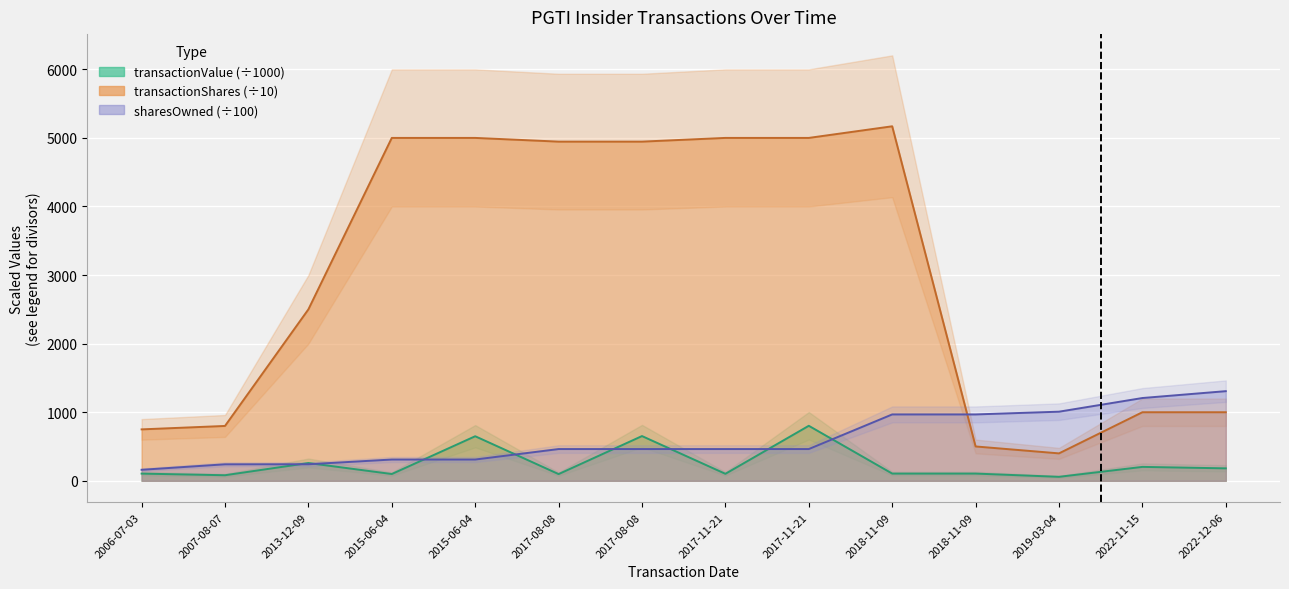

What is the difference between the second highest and second lowest values in the sharesOwnedFollowingTransaction series?

966.5